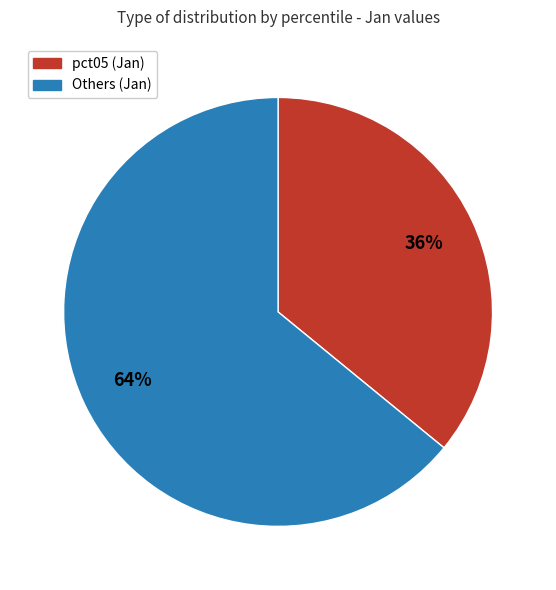

Does any single category account for the majority?

Yes